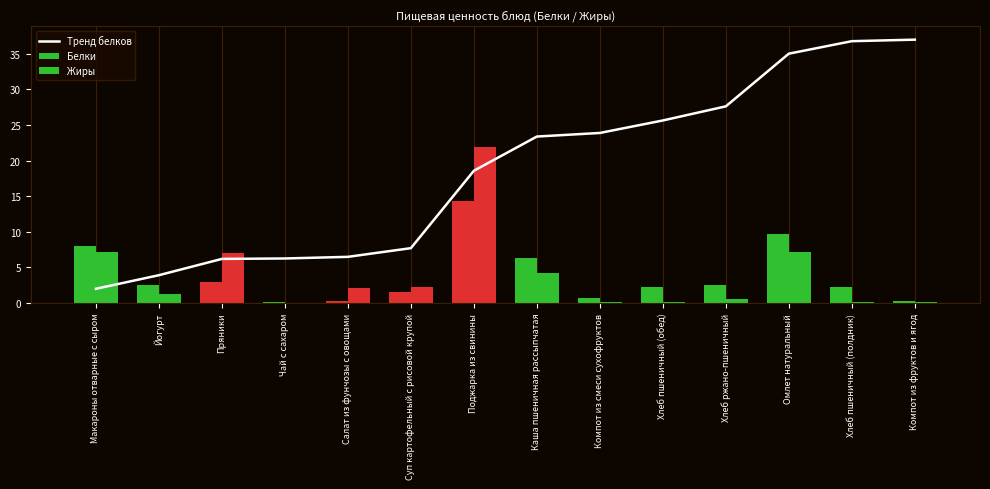

What is the difference between the values at Пряники and Компот из фруктов и ягод?

30.8